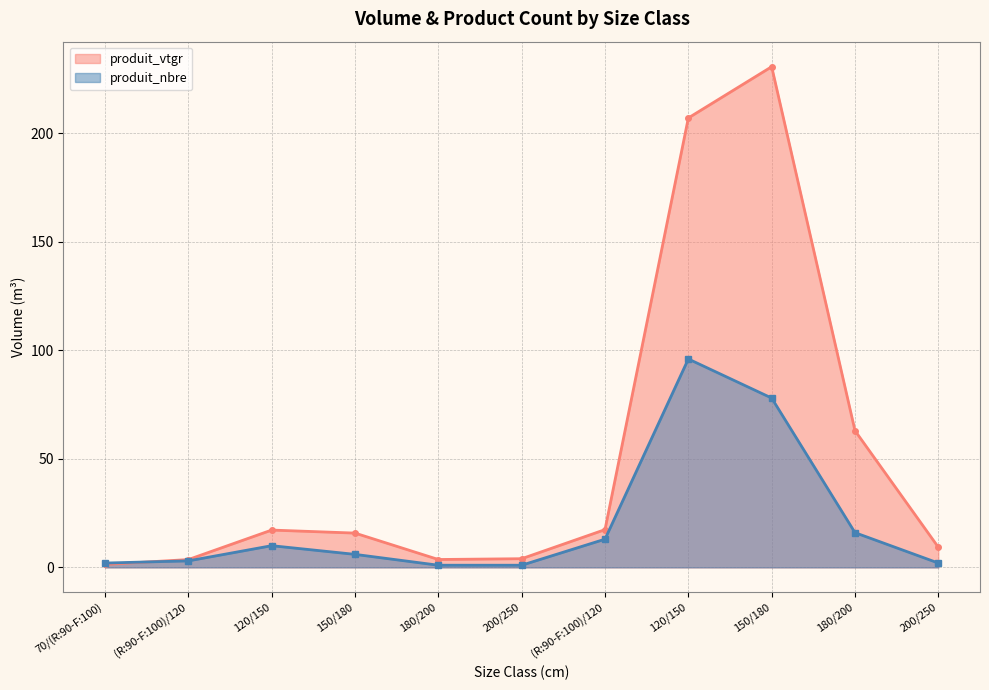

Read the produit_nbre value at 120/150.

10.0